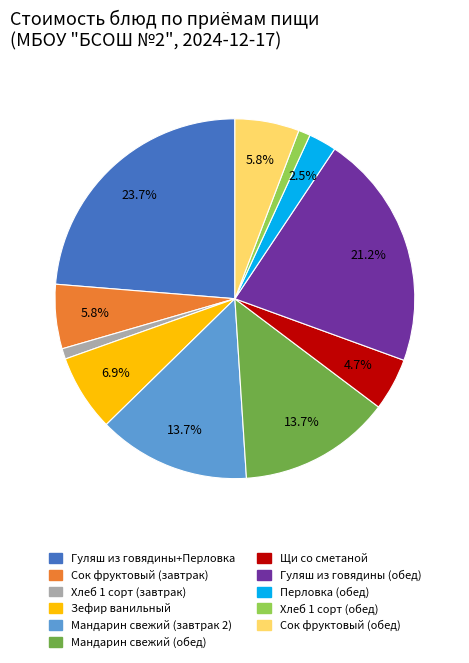

Does any single category account for the majority?

No